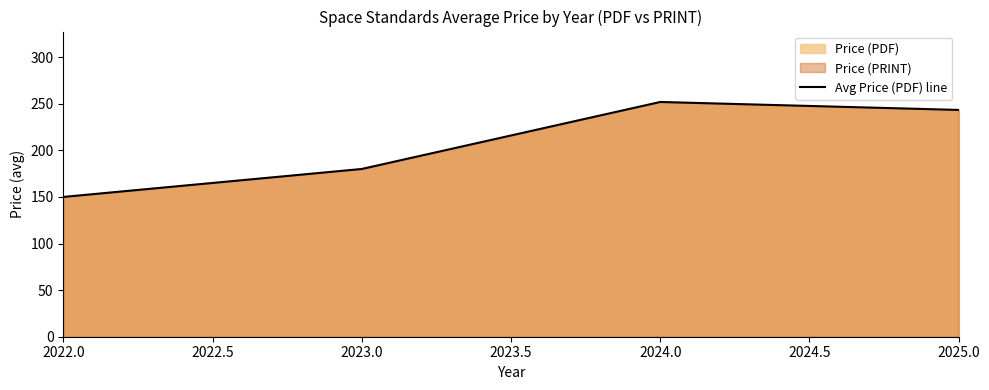

Reading left to right, transcribe all the data shown in this chart.

150.0	180.0	251.9	243.4